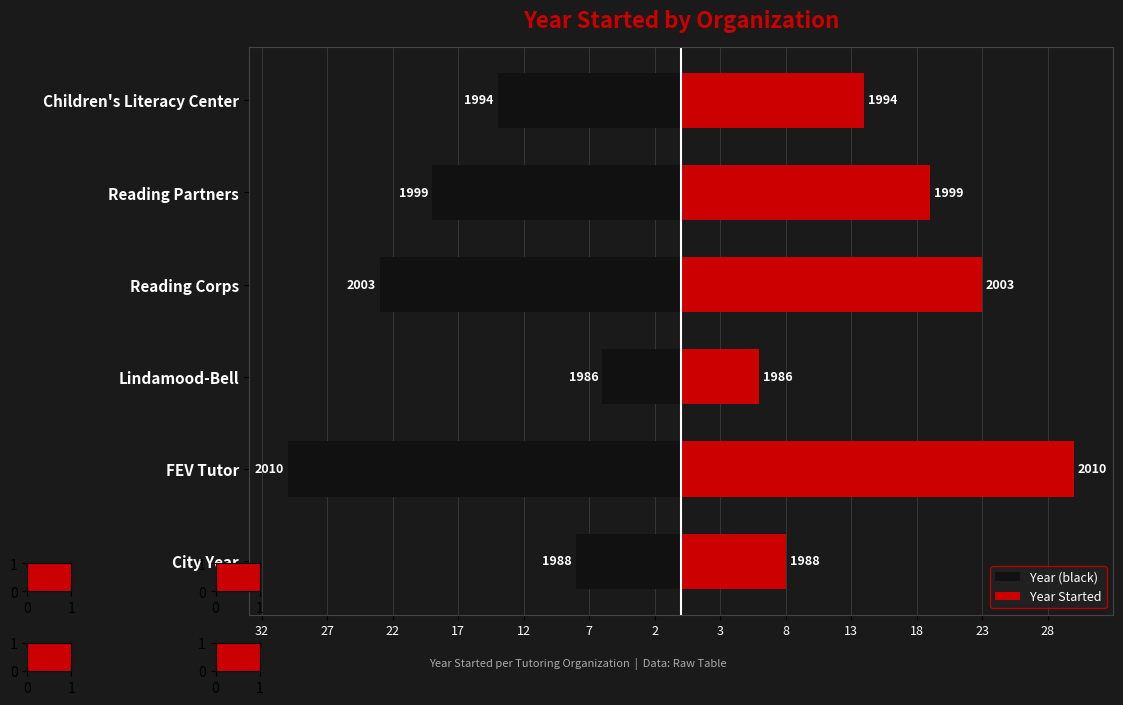

The Year Started series shows 23 at Reading Corps. True or false?

True